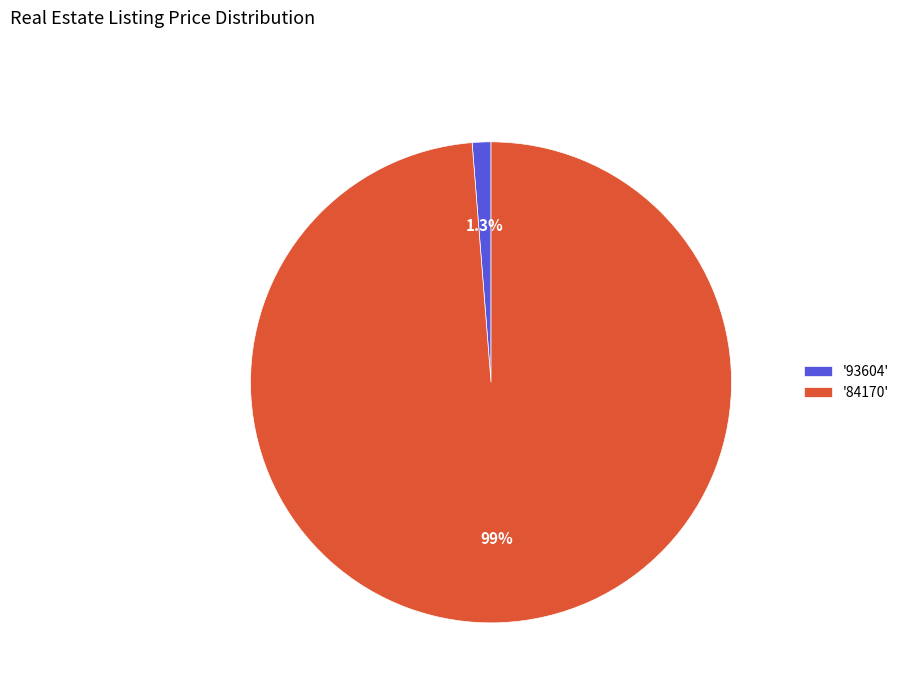

Between '93604' and '84170', which is larger?

'84170'